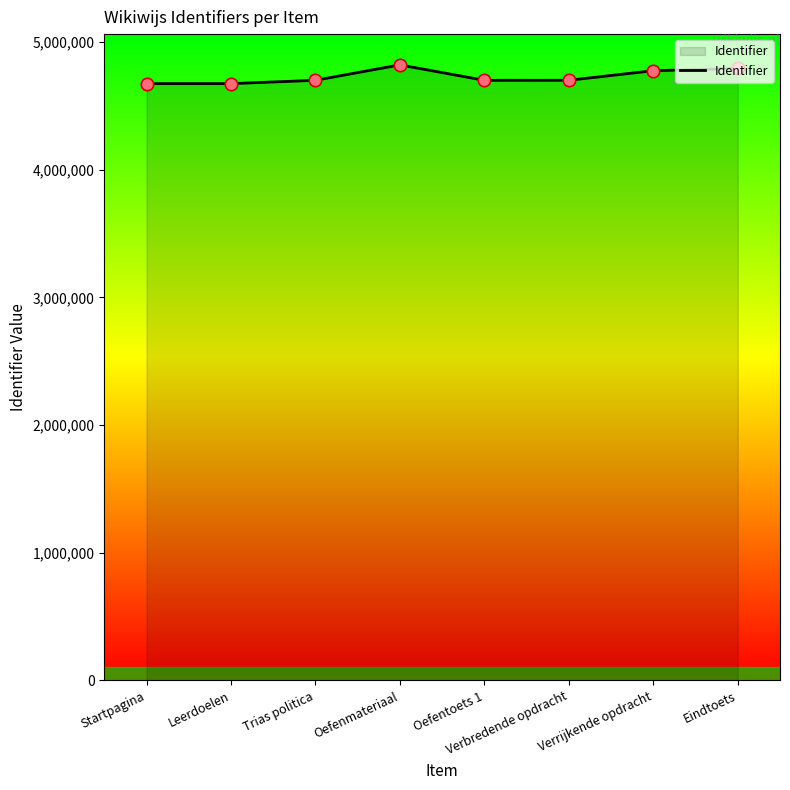

Between Oefenmateriaal and Trias politica, which is larger?

Oefenmateriaal